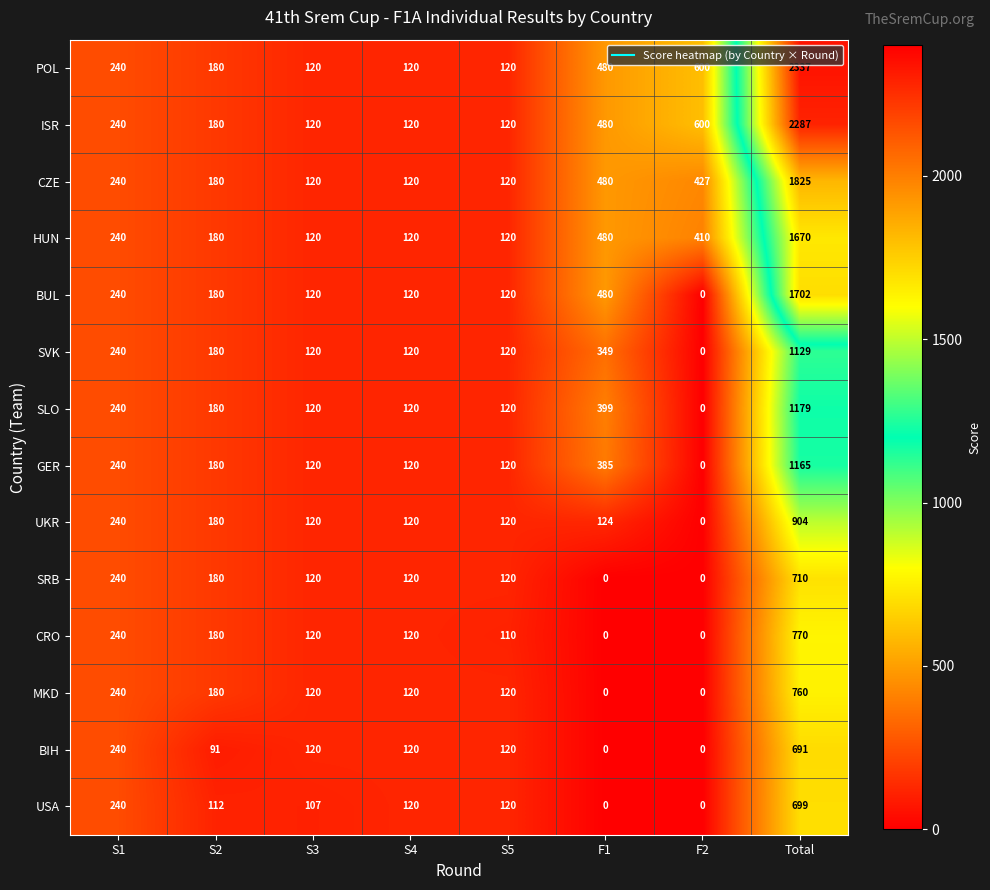

List the series in order of their peak value, lowest first.

BIH, USA, SRB, MKD, CRO, UKR, SVK, GER, SLO, HUN, BUL, CZE, ISR, POL